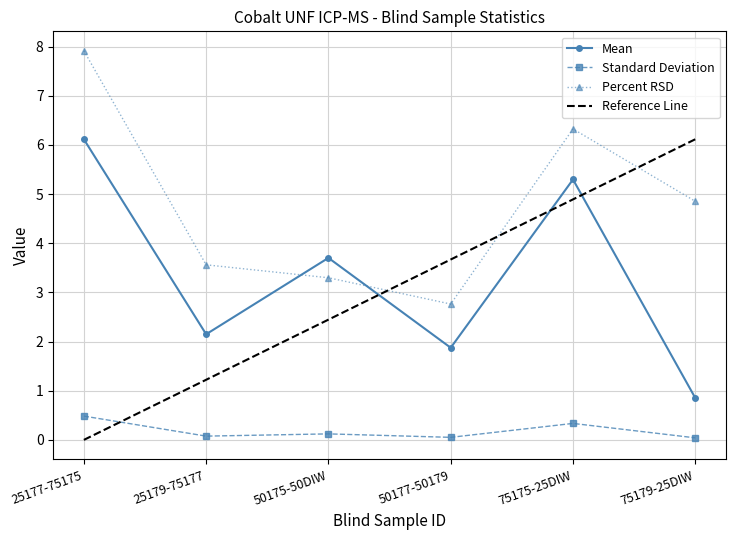

True or false: Percent RSD has a value of 5.5 at 50175-50DIW.

False